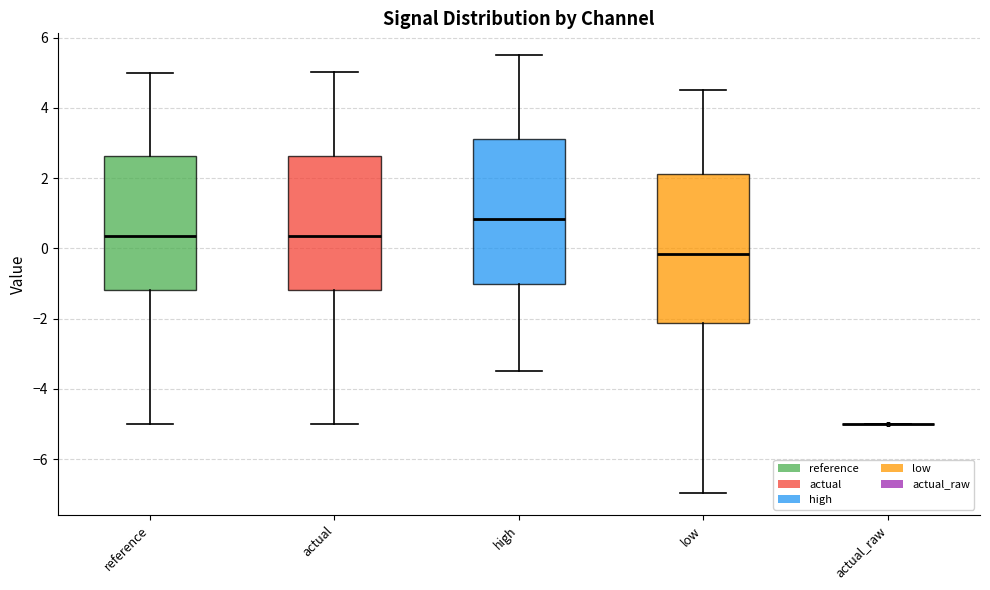

Reading left to right, read every box against the y-axis: the position of its median line, the range the box covers, and the ends of its whiskers. The values are not printed on the chart, so give them approximately, as read against the axis.

reference: median 0.4, box -1.2 to 2.6, whiskers -5.0 to 5.0
actual: median 0.4, box -1.2 to 2.6, whiskers -5.0 to 5.0
high: median 0.8, box -1.0 to 3.2, whiskers -3.4 to 5.6
low: median -0.2, box -2.2 to 2.2, whiskers -7.0 to 4.6
actual_raw: box collapsed to a line at -5.0, whiskers -5.0 to -5.0